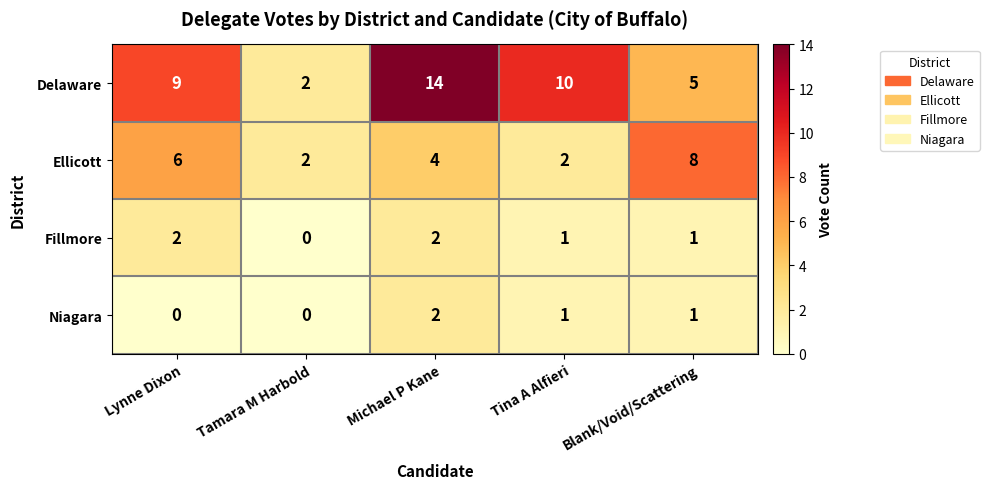

At how many categories does at least one series exceed 4?

4